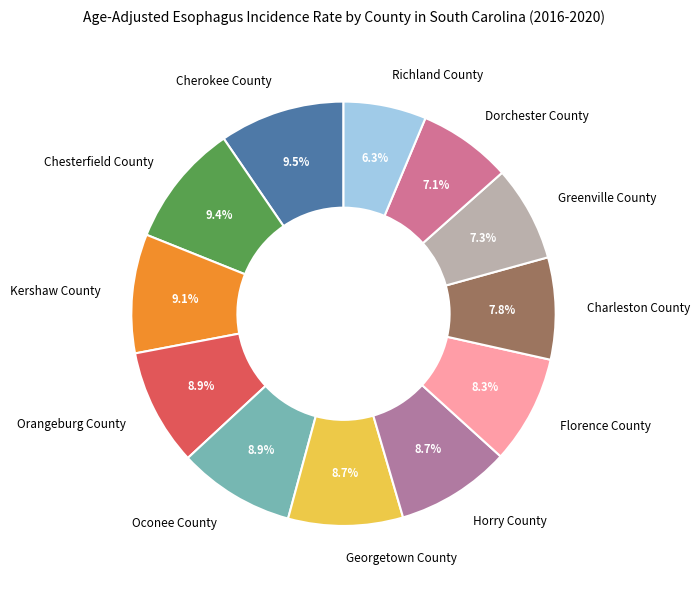

Does any single category account for the majority?

No